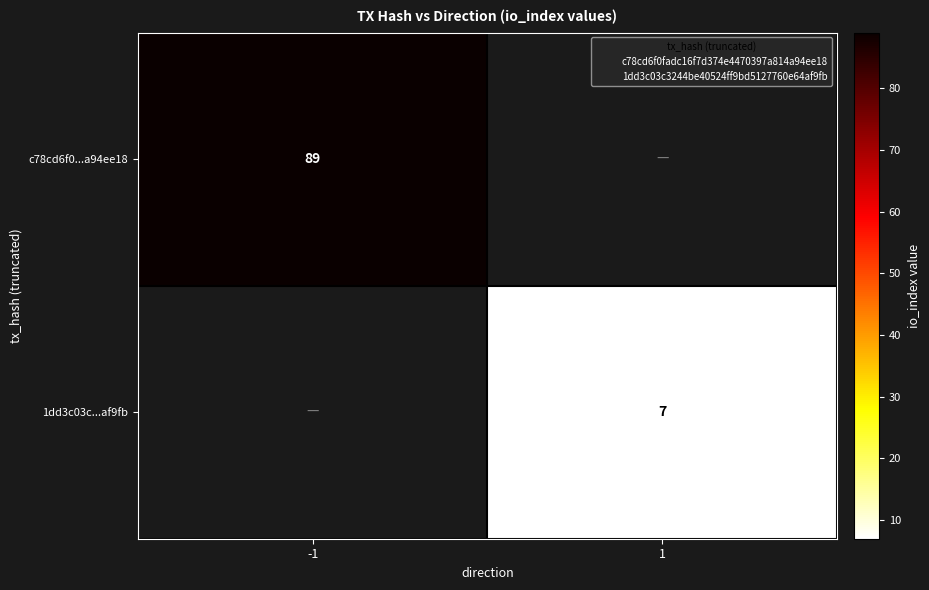

Which has a higher value, 1 or -1?

-1